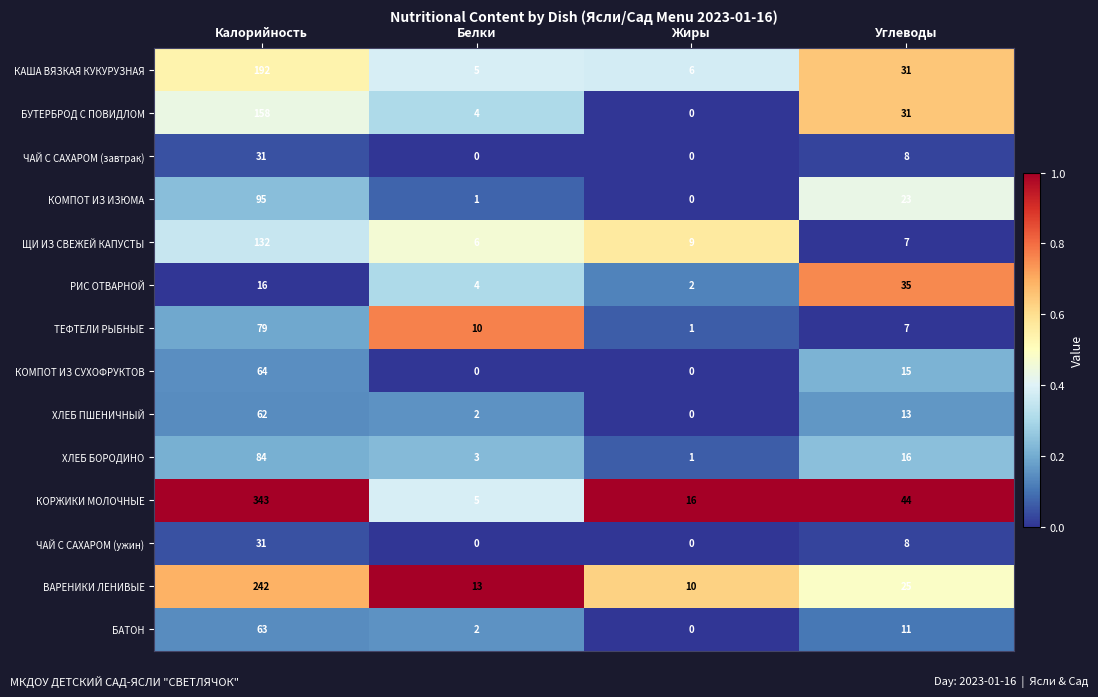

Which category has the highest value in the КАША ВЯЗКАЯ КУКУРУЗНАЯ series?

Калорийность